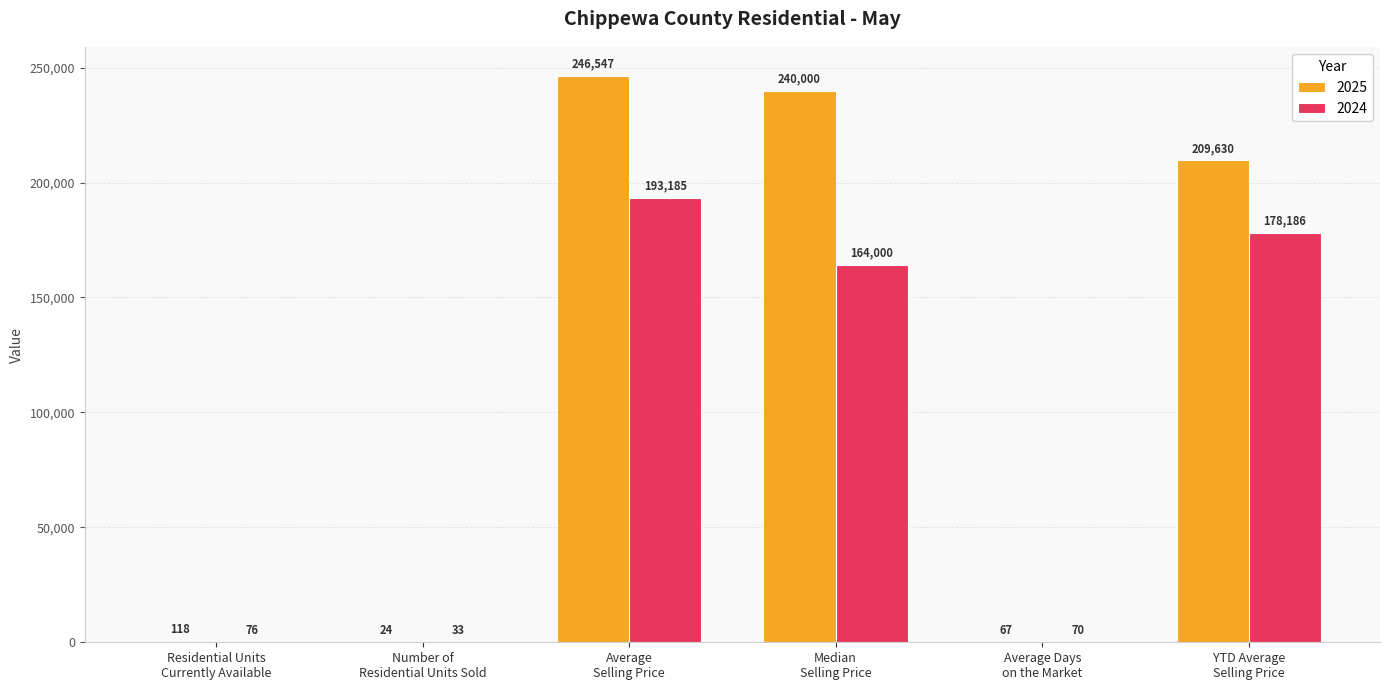

What is the sum of all 2024 values?

535550